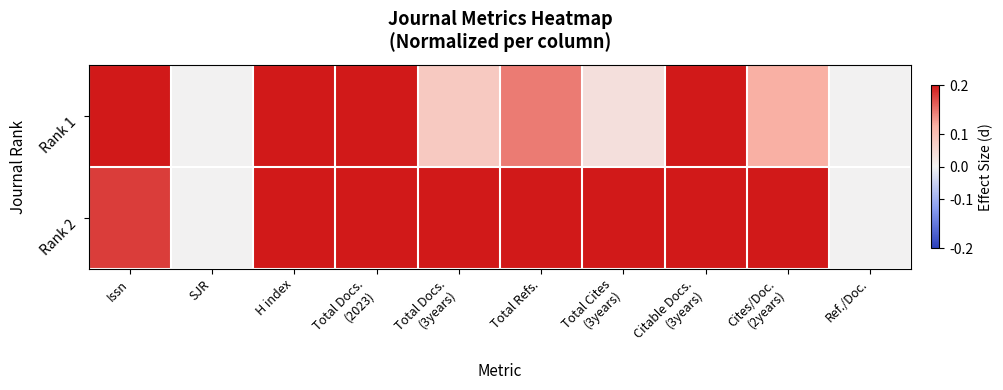

Reading left to right, what are all the values shown in this chart?

Rank 1: Issn=0.2	SJR=0.0	H index=0.2	Total Docs.
(2023)=0.2	Total Docs.
(3years)=0.1	Total Refs.=0.2	Total Cites
(3years)=0.0	Citable Docs.
(3years)=0.2	Cites/Doc.
(2years)=0.1	Ref./Doc.=0.0
Rank 2: Issn=0.2	SJR=0.0	H index=0.2	Total Docs.
(2023)=0.2	Total Docs.
(3years)=0.2	Total Refs.=0.2	Total Cites
(3years)=0.2	Citable Docs.
(3years)=0.2	Cites/Doc.
(2years)=0.2	Ref./Doc.=0.0